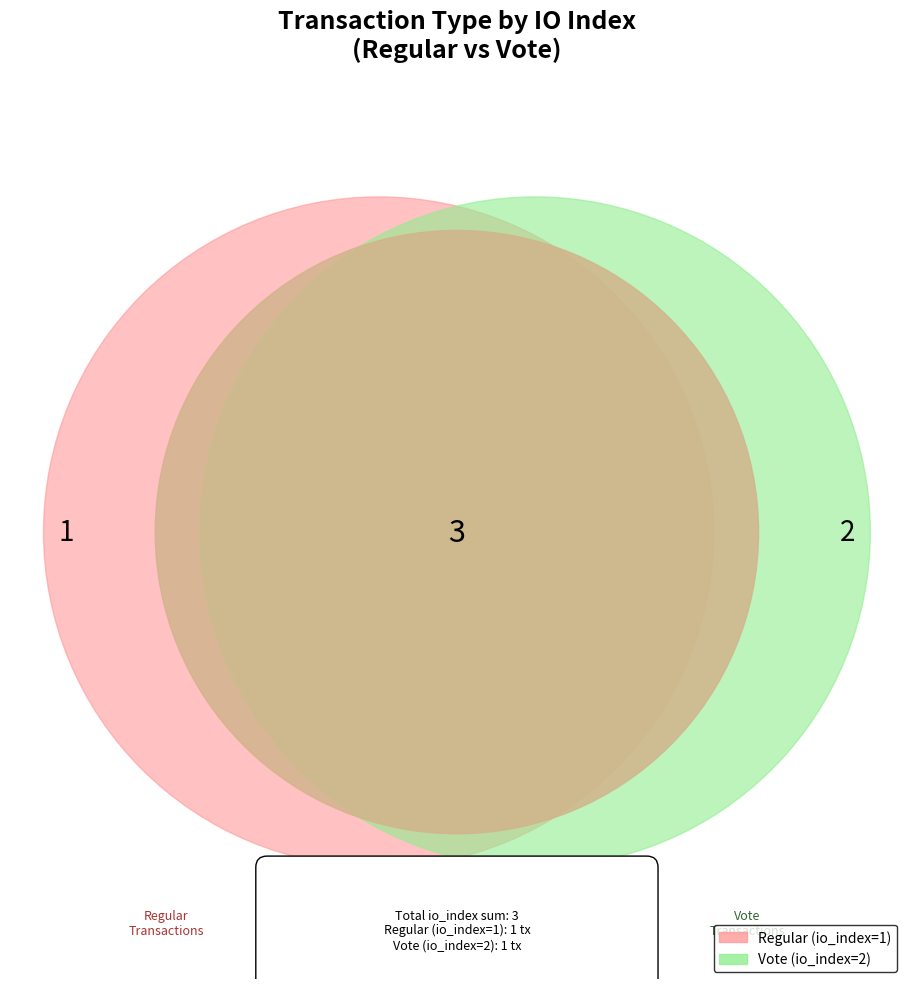

Is it true that Regular is 33% of the pie?

True